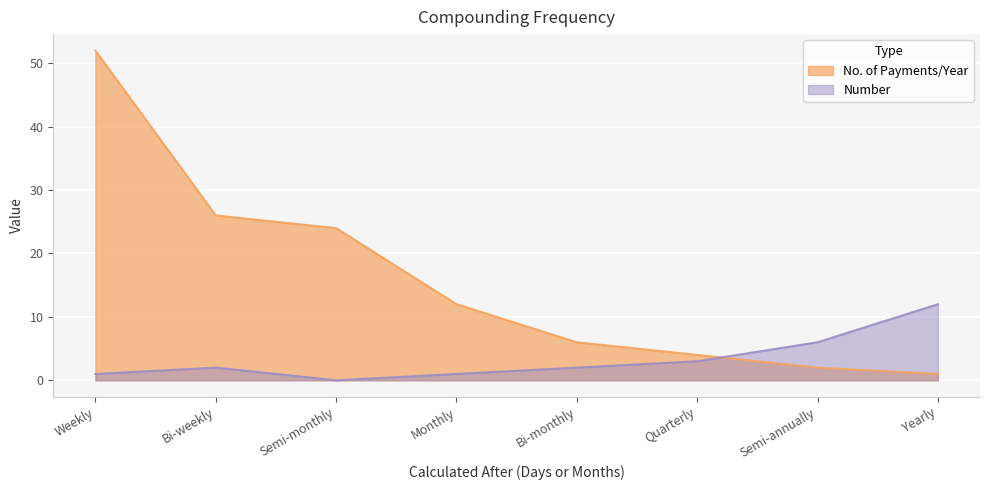

List the labels in order of Number value, smallest first.

Semi-monthly, Weekly, Monthly, Bi-weekly, Bi-monthly, Quarterly, Semi-annually, Yearly